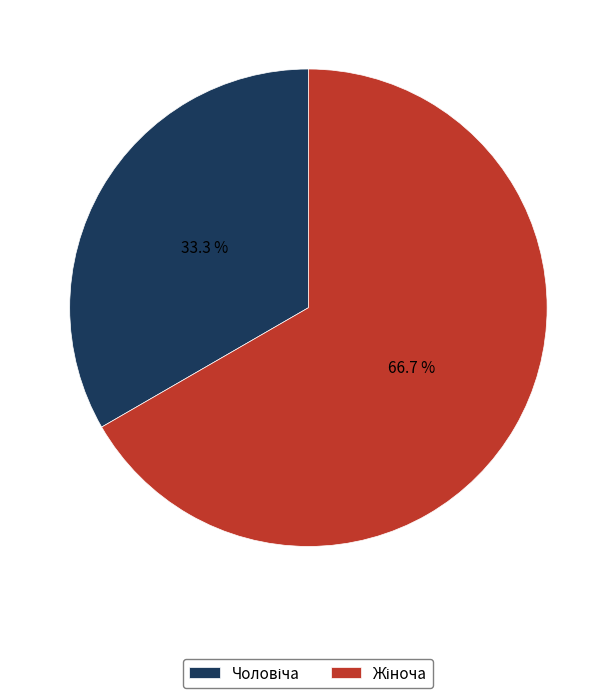

How many segments does this pie chart have?

2